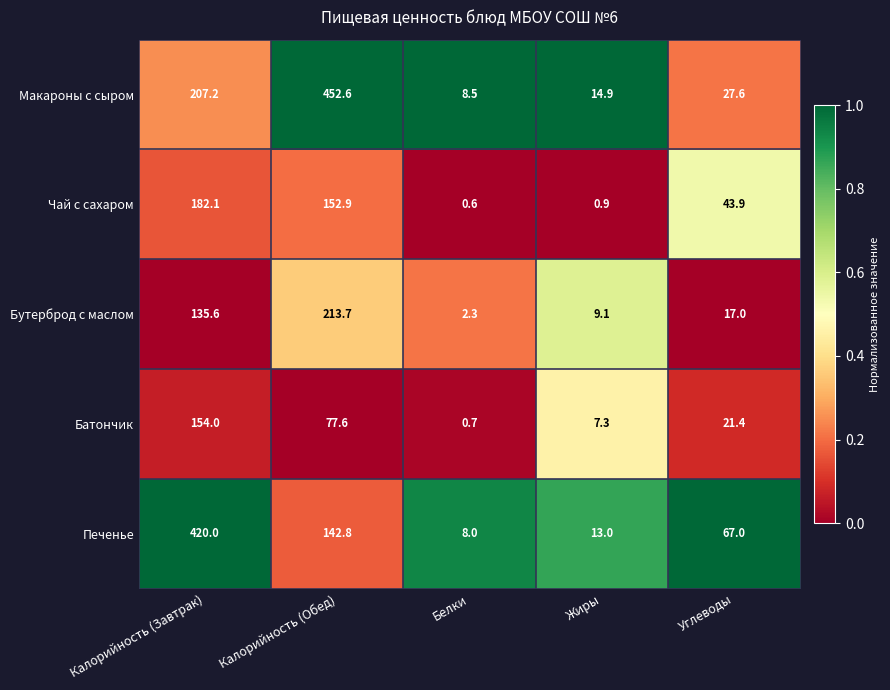

At how many categories does at least one series exceed 0?

5